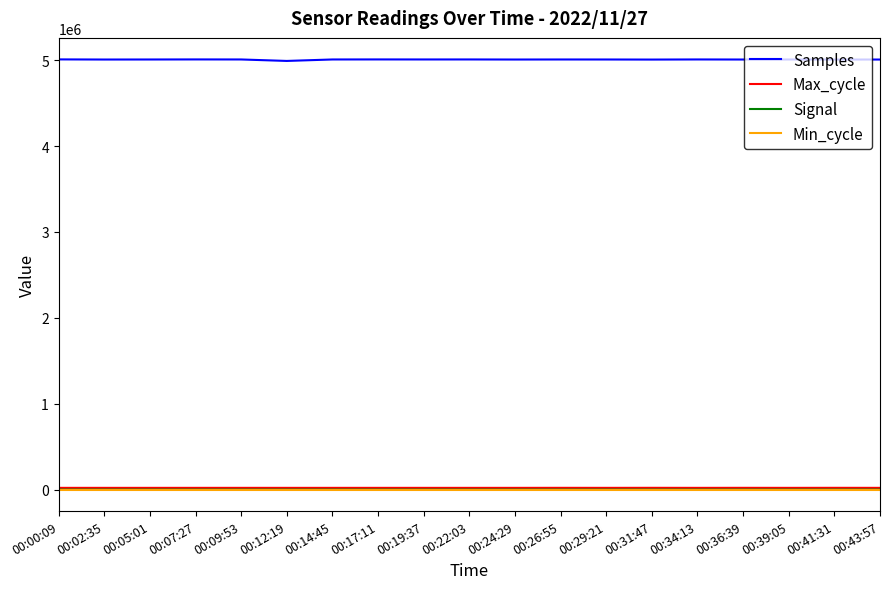

Is the value of Samples at 00:19:37 greater than the value of Min_cycle at 00:36:39?

Yes